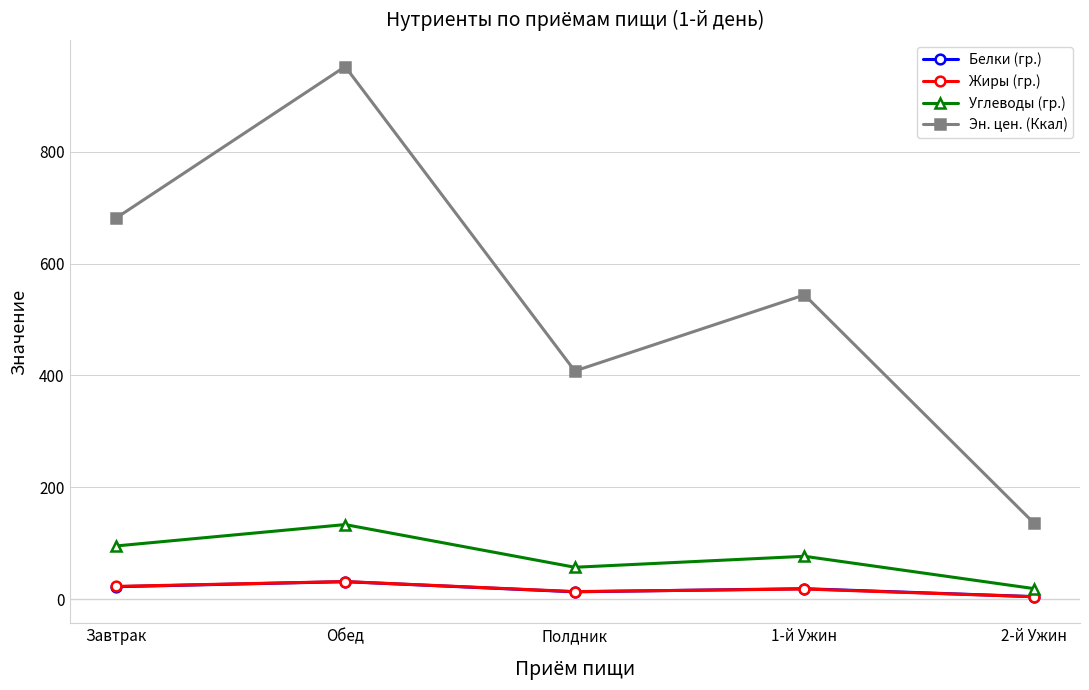

Is this an area chart (filled region under the line)?

No